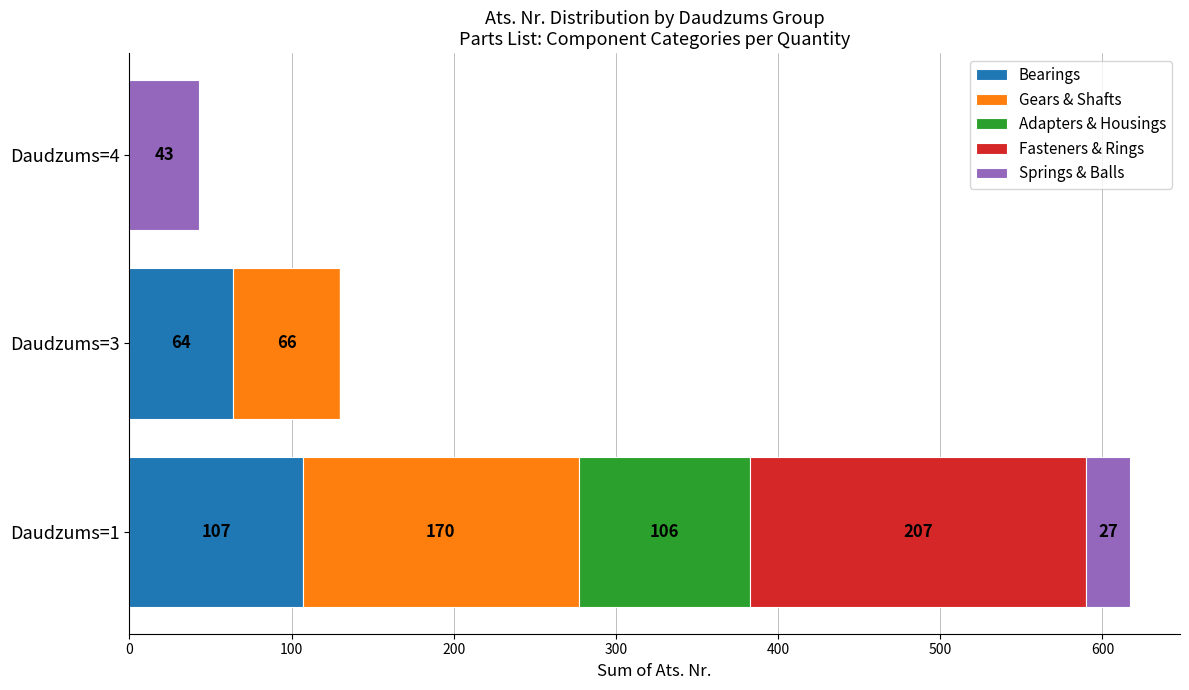

Count the number of data series in this chart.

5